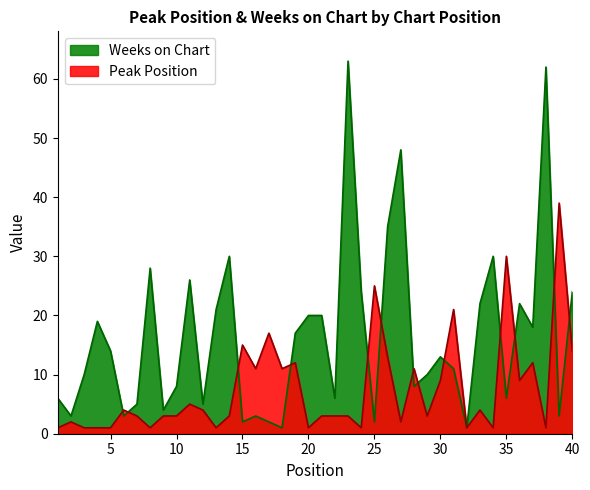

Does the chart display data point markers on the line(s)?

No